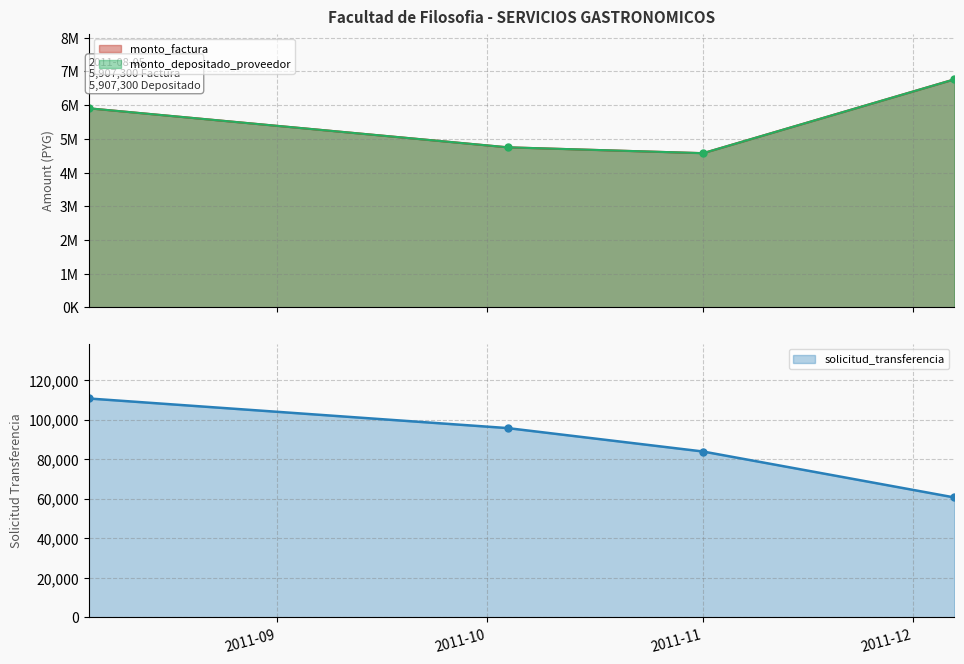

True or false: monto_factura and monto_depositado_proveedor cross at least once.

False